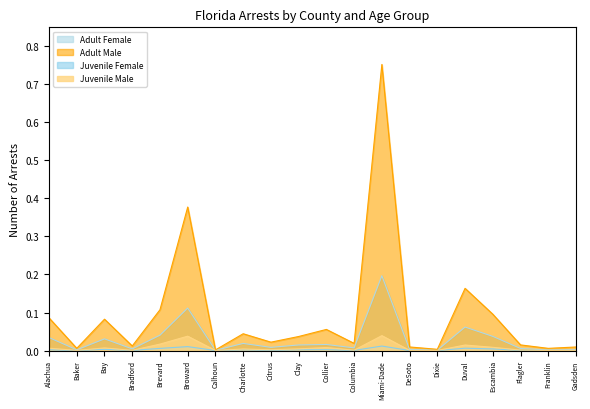

Reading left to right, transcribe all the data shown in this chart.

Adult Female: Alachua=0.0	Baker=0.0	Bay=0.0	Bradford=0.0	Brevard=0.0	Broward=0.1	Calhoun=0.0	Charlotte=0.0	Citrus=0.0	Clay=0.0	Collier=0.0	Columbia=0.0	Miami-Dade=0.2	DeSoto=0.0	Dixie=0.0	Duval=0.1	Escambia=0.0	Flagler=0.0	Franklin=0.0	Gadsden=0.0
Adult Male: Alachua=0.1	Baker=0.0	Bay=0.1	Bradford=0.0	Brevard=0.1	Broward=0.4	Calhoun=0.0	Charlotte=0.0	Citrus=0.0	Clay=0.0	Collier=0.1	Columbia=0.0	Miami-Dade=0.8	DeSoto=0.0	Dixie=0.0	Duval=0.2	Escambia=0.1	Flagler=0.0	Franklin=0.0	Gadsden=0.0
Juvenile Female: Alachua=0.0	Baker=0.0	Bay=0.0	Bradford=0.0	Brevard=0.0	Broward=0.0	Calhoun=0.0	Charlotte=0.0	Citrus=0.0	Clay=0.0	Collier=0.0	Columbia=0.0	Miami-Dade=0.0	DeSoto=0.0	Dixie=0.0	Duval=0.0	Escambia=0.0	Flagler=0.0	Franklin=0.0	Gadsden=0.0
Juvenile Male: Alachua=0.0	Baker=0.0	Bay=0.0	Bradford=0.0	Brevard=0.0	Broward=0.0	Calhoun=0.0	Charlotte=0.0	Citrus=0.0	Clay=0.0	Collier=0.0	Columbia=0.0	Miami-Dade=0.0	DeSoto=0.0	Dixie=0.0	Duval=0.0	Escambia=0.0	Flagler=0.0	Franklin=0.0	Gadsden=0.0